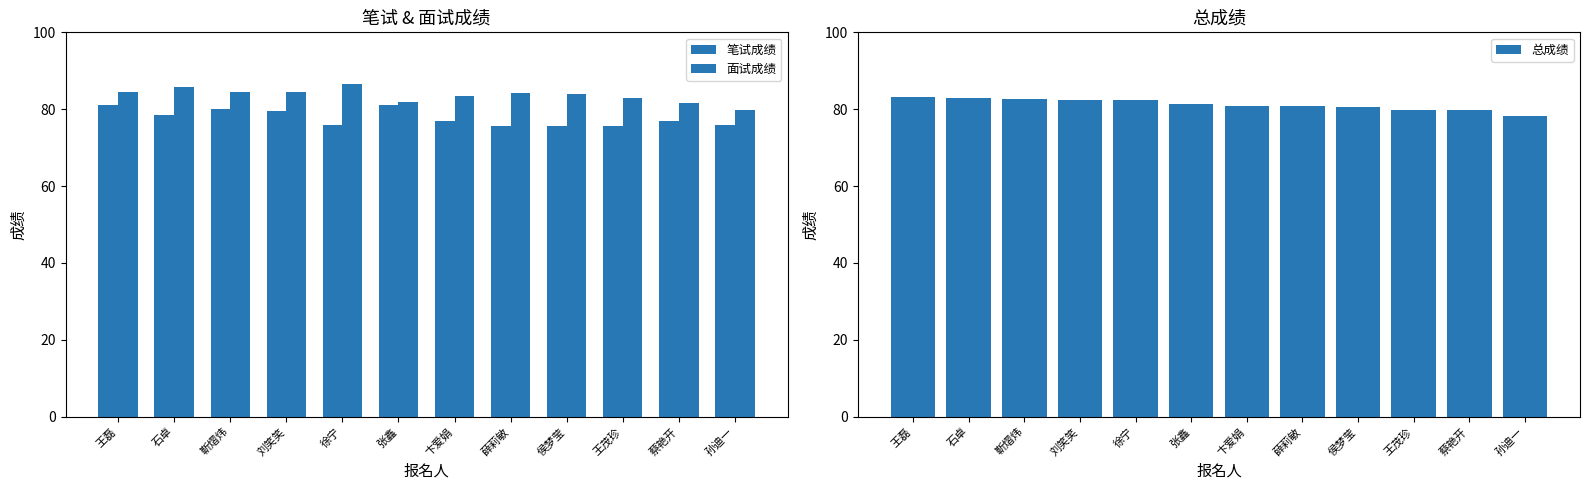

True or false: 面试成绩 has a value of 85.8 at 石卓.

True